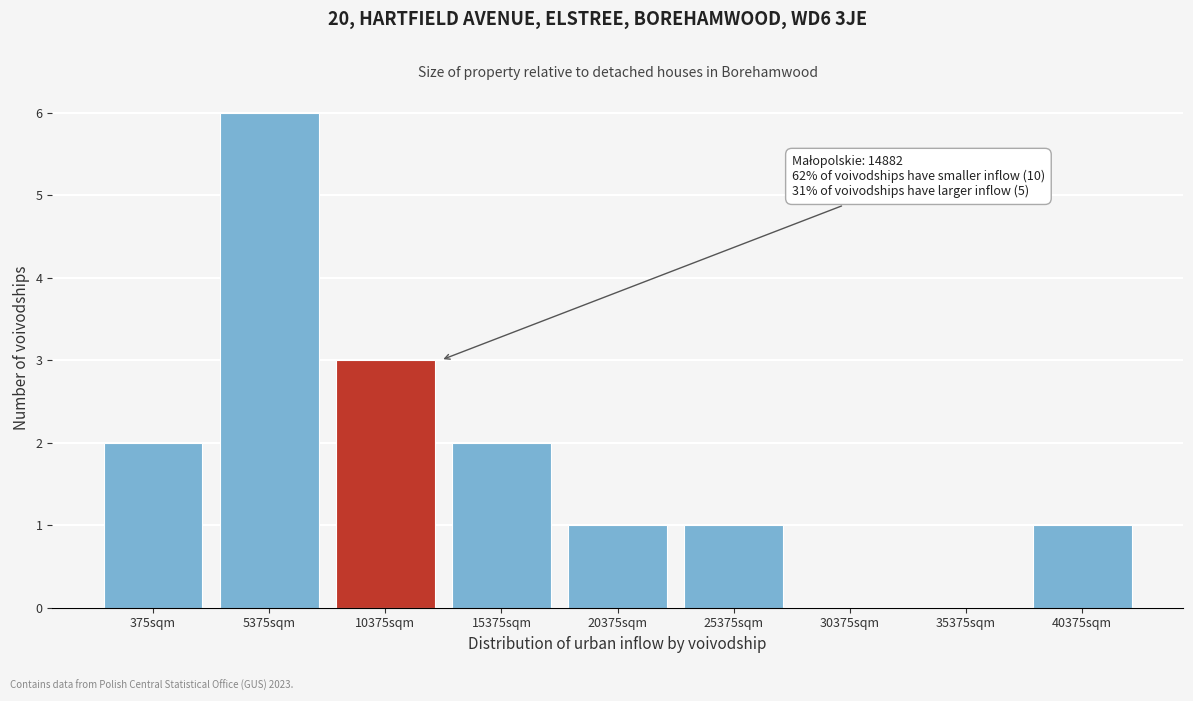

Reading left to right, list all the values displayed in this chart.

375sqm=2	5375sqm=6	10375sqm=3	15375sqm=2	20375sqm=1	25375sqm=1	30375sqm=0	35375sqm=0	40375sqm=1